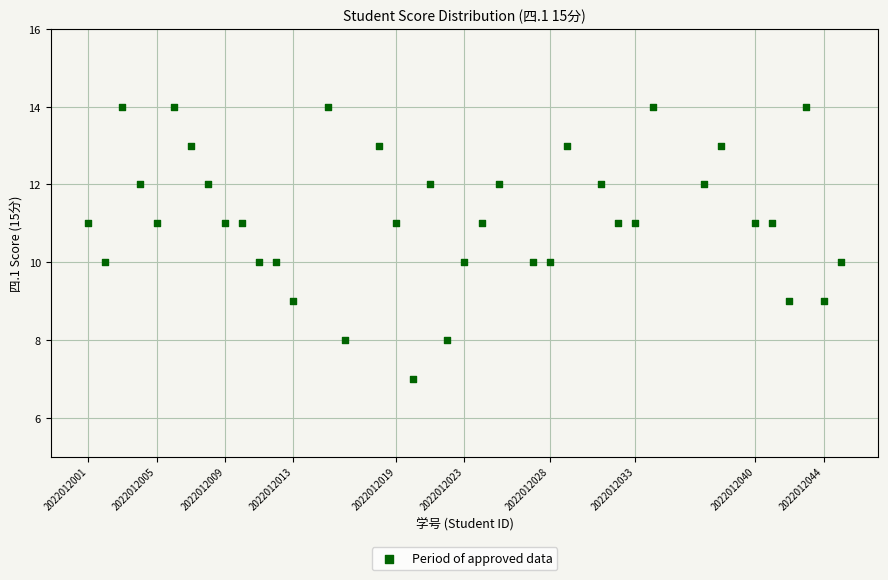

What is the range of X values (max minus min)?

44